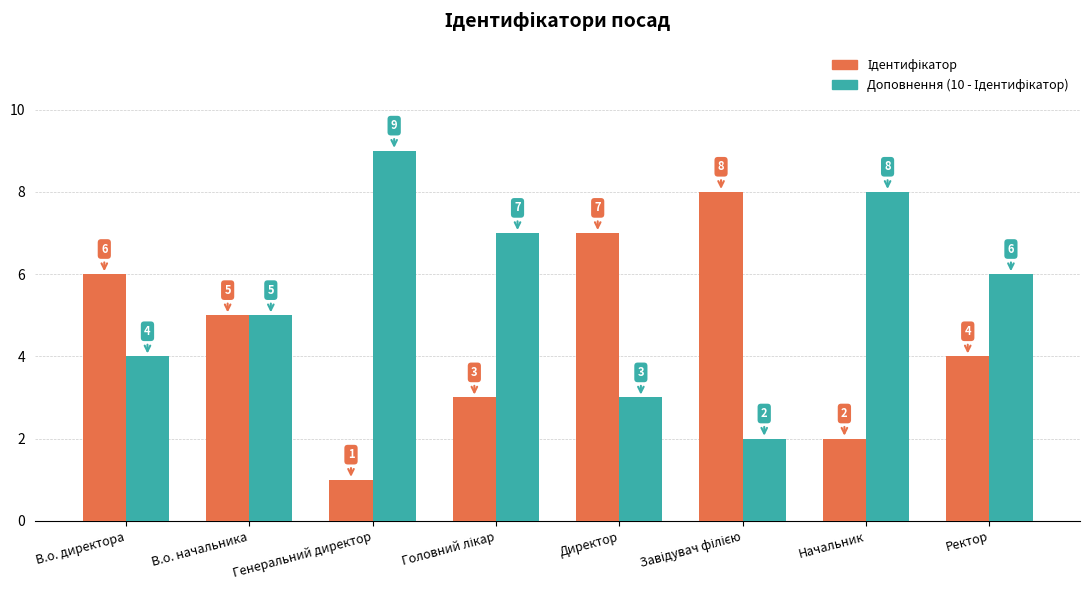

What is the greatest value displayed?

9